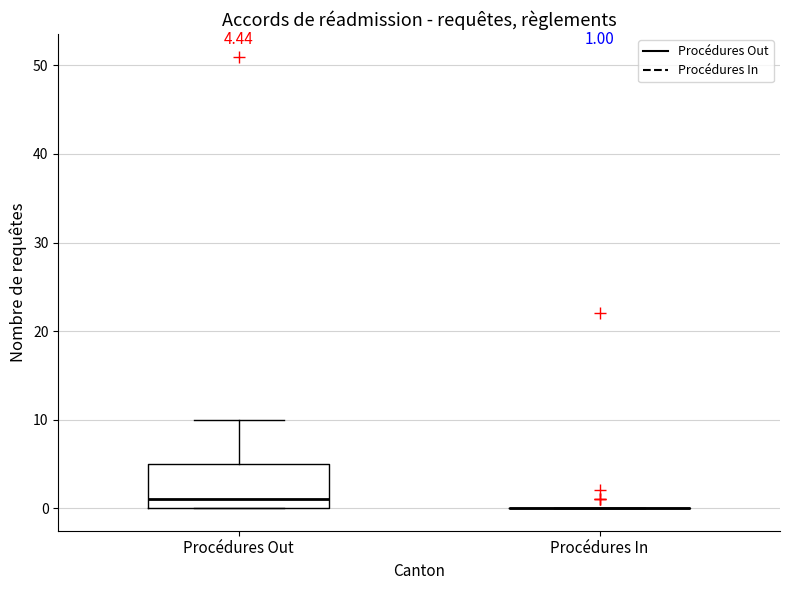

Comparing the boxes themselves (not the whiskers), which one is the tallest?

Procédures Out